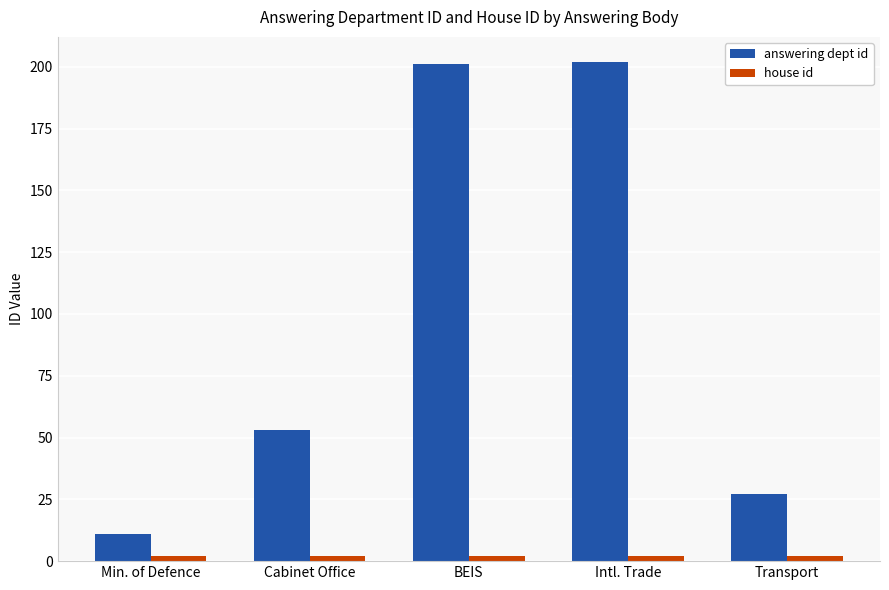

What is the sum of all answering dept id values?

494